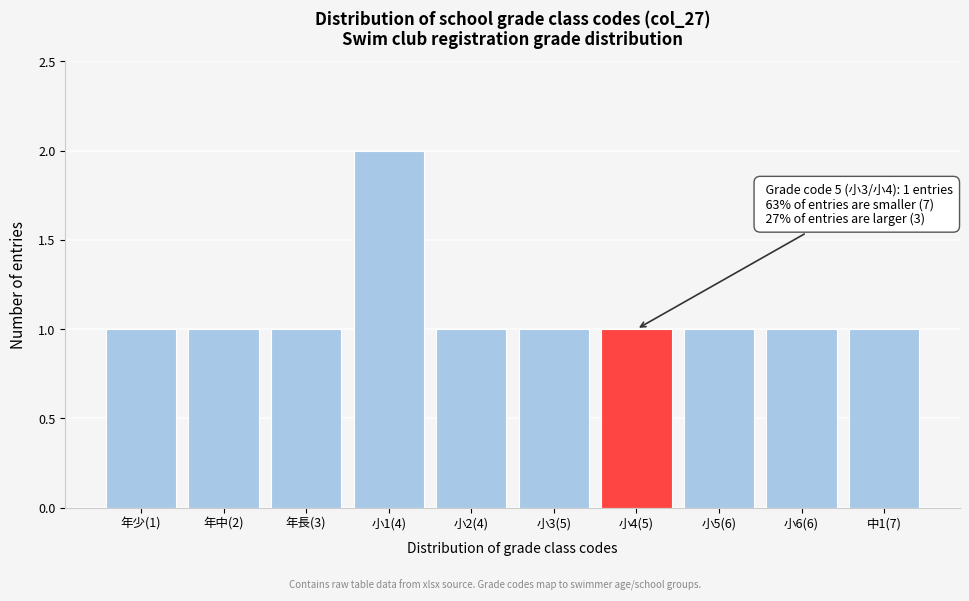

Reading left to right, what are all the values shown in this chart?

年少(1)=1	年中(2)=1	年長(3)=1	小1(4)=2	小2(4)=1	小3(5)=1	小4(5)=1	小5(6)=1	小6(6)=1	中1(7)=1